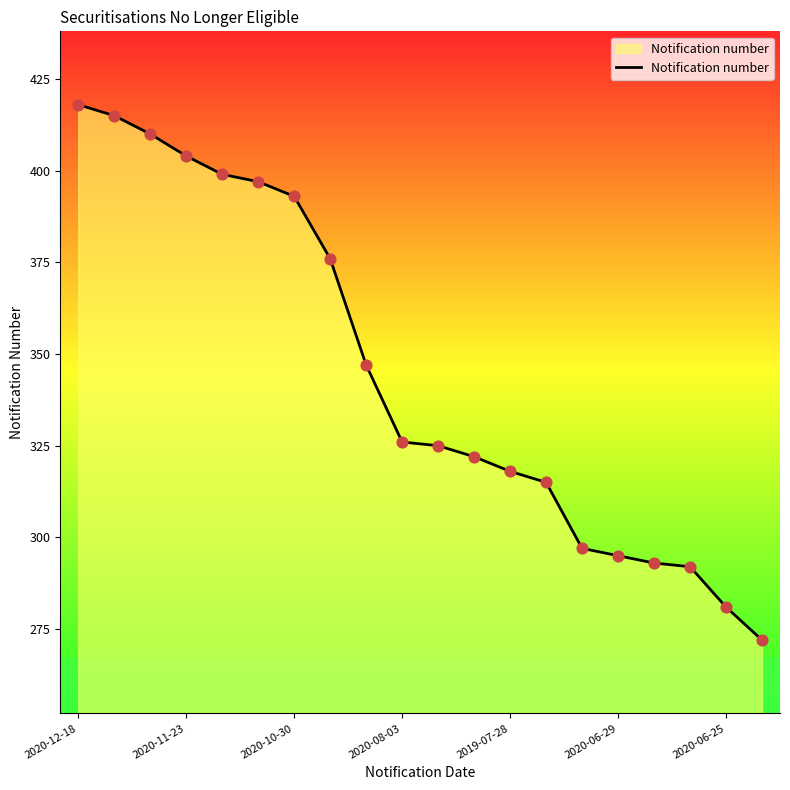

What is the smallest value displayed?

272